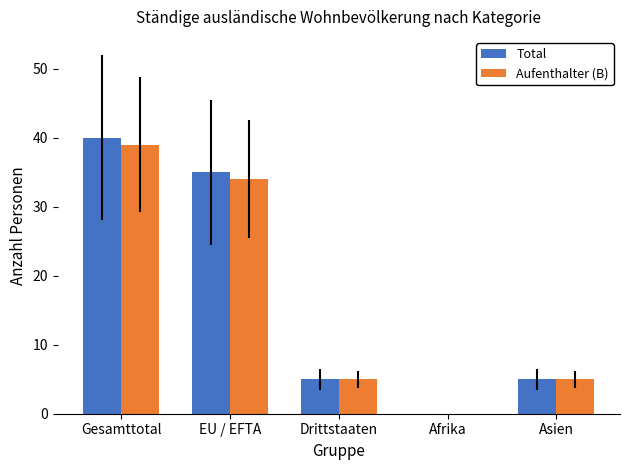

What is the sum of the Aufenthalter (B) values at Asien and Drittstaaten?

10